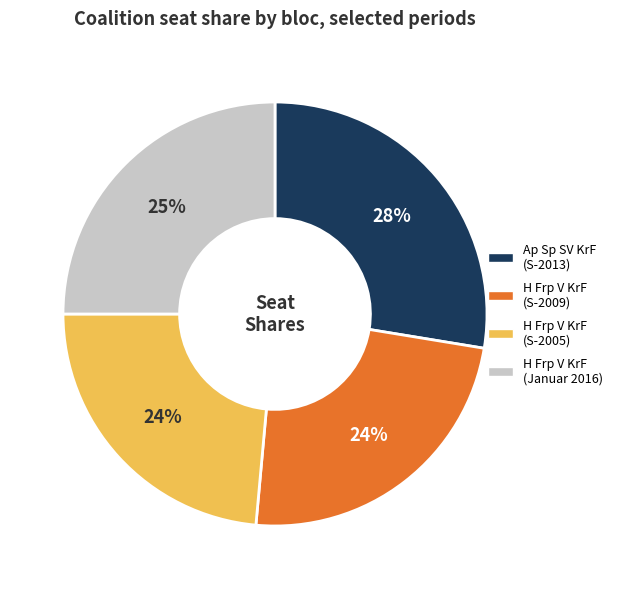

Is there any slice that represents more than half of the pie?

No